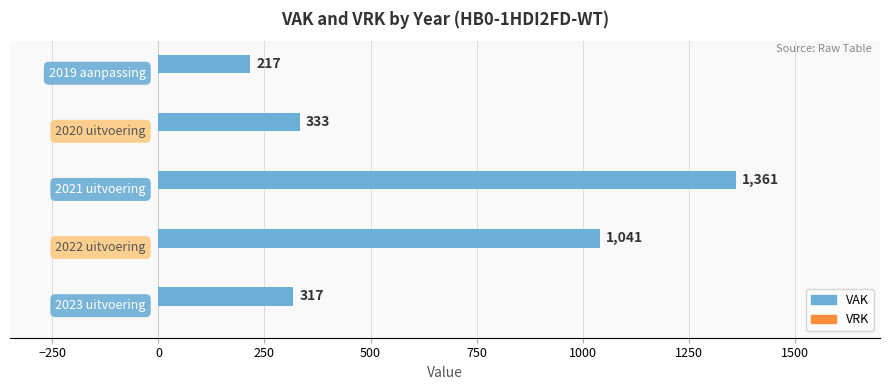

What is the greatest value displayed?

1361